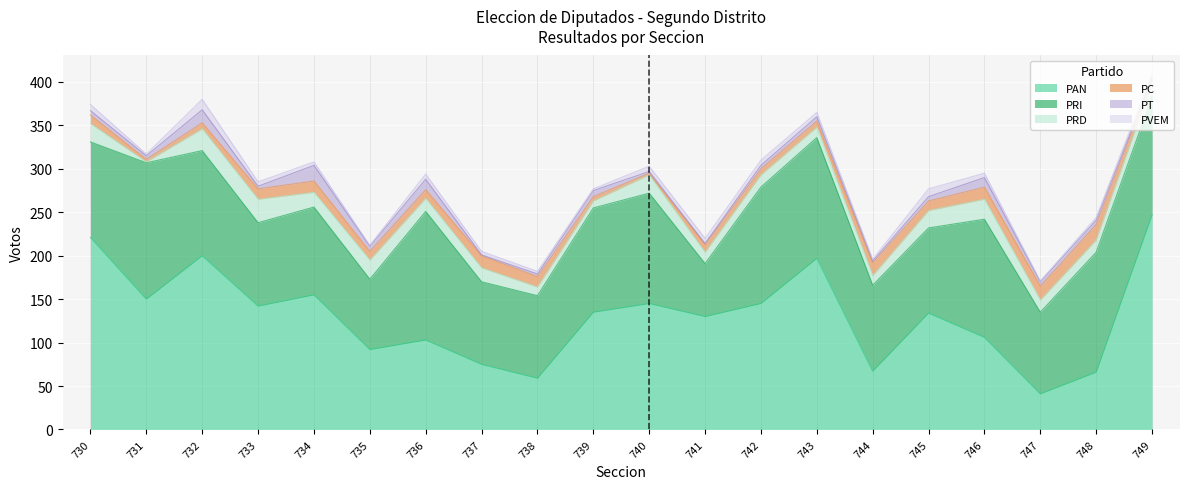

True or false: PAN has more than 2 points higher than both neighbors.

True